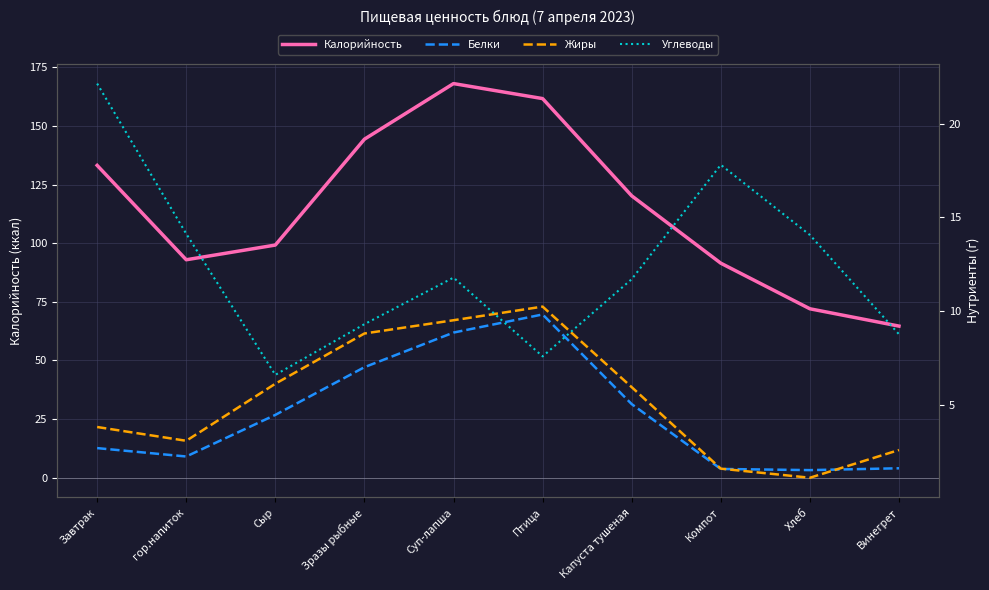

What are all the series names shown in the legend?

Калорийность, Белки, Жиры, Углеводы